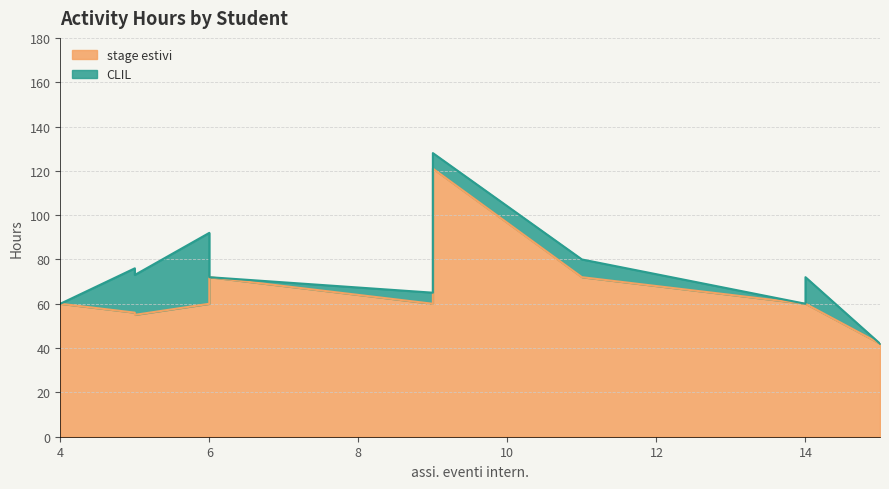

What are all the series names shown in the legend?

stage estivi, CLIL